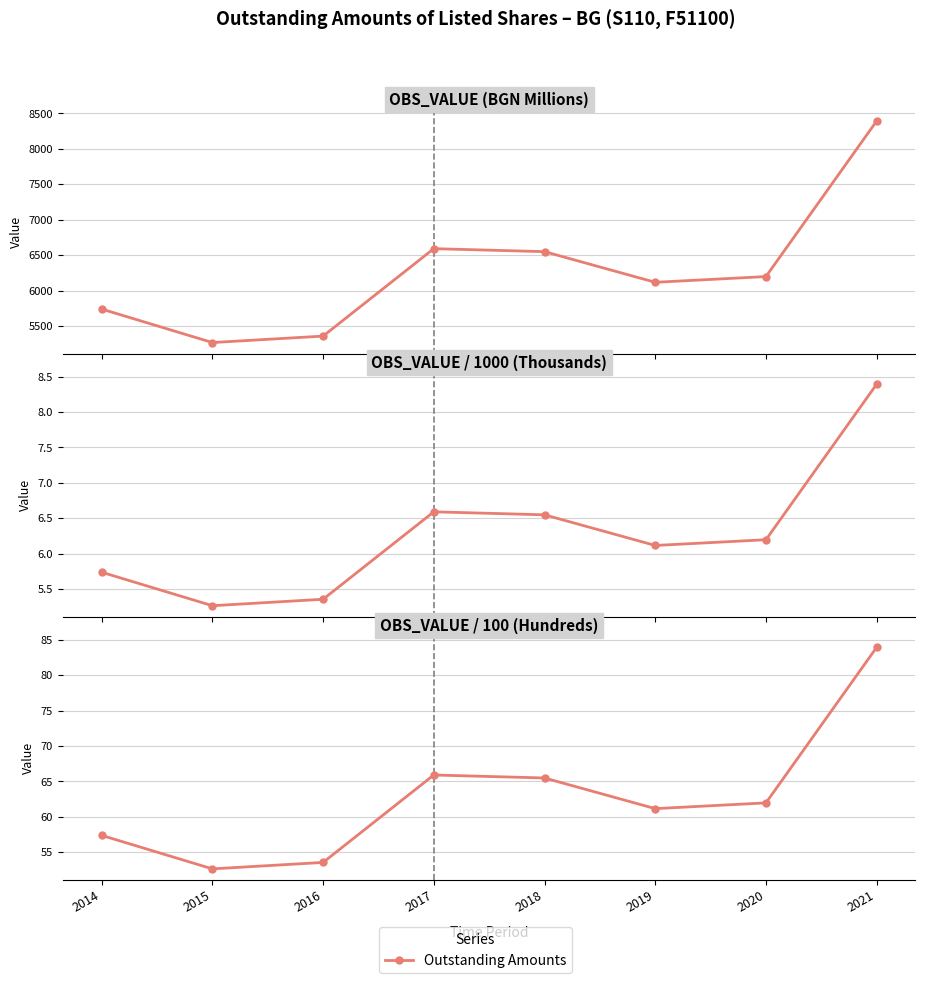

List the labels in order of value, largest first.

2021, 2017, 2018, 2020, 2019, 2014, 2016, 2015